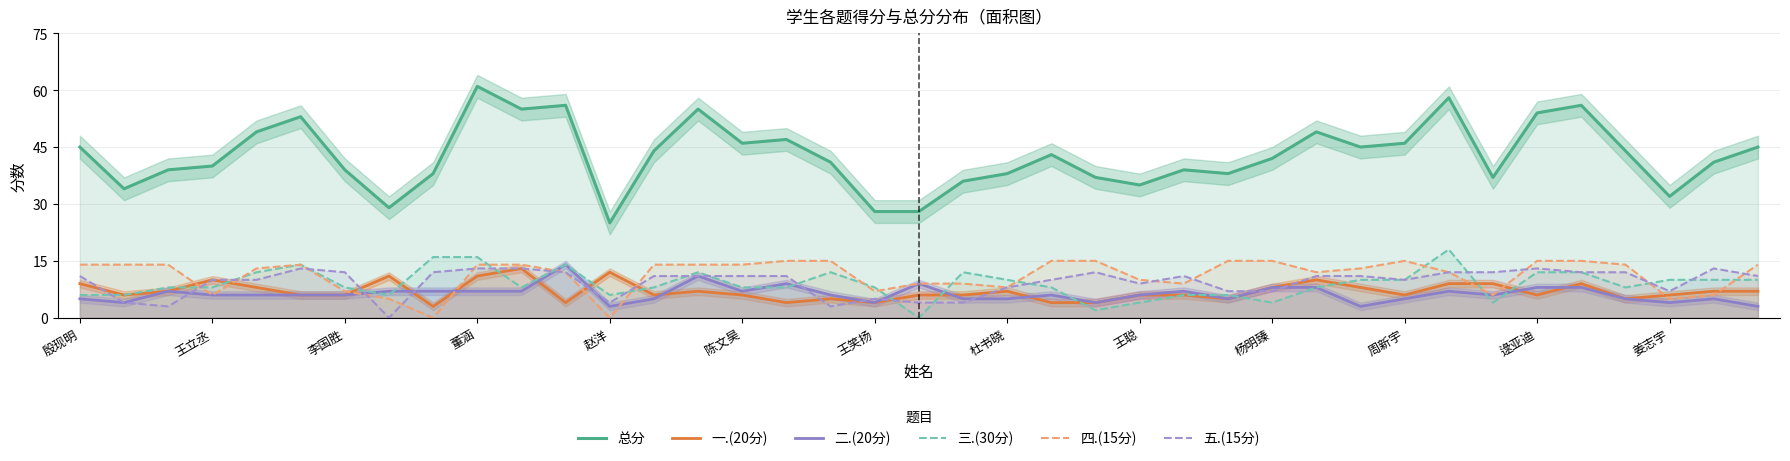

What is the minimum value for 一.(20分)?

3